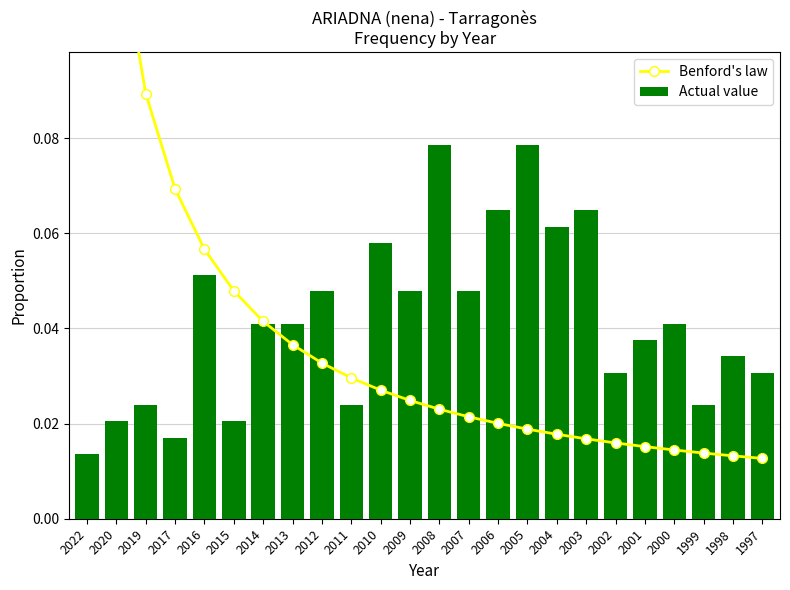

Rank the series at 2006 from lowest to highest value.

Benford's law, Actual value